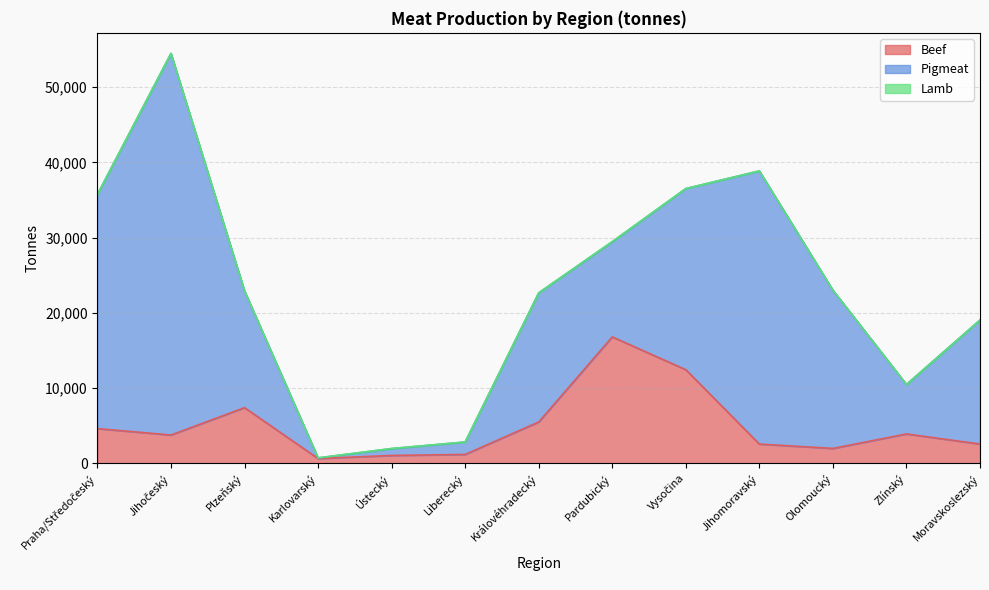

Count the number of categories in the chart.

13